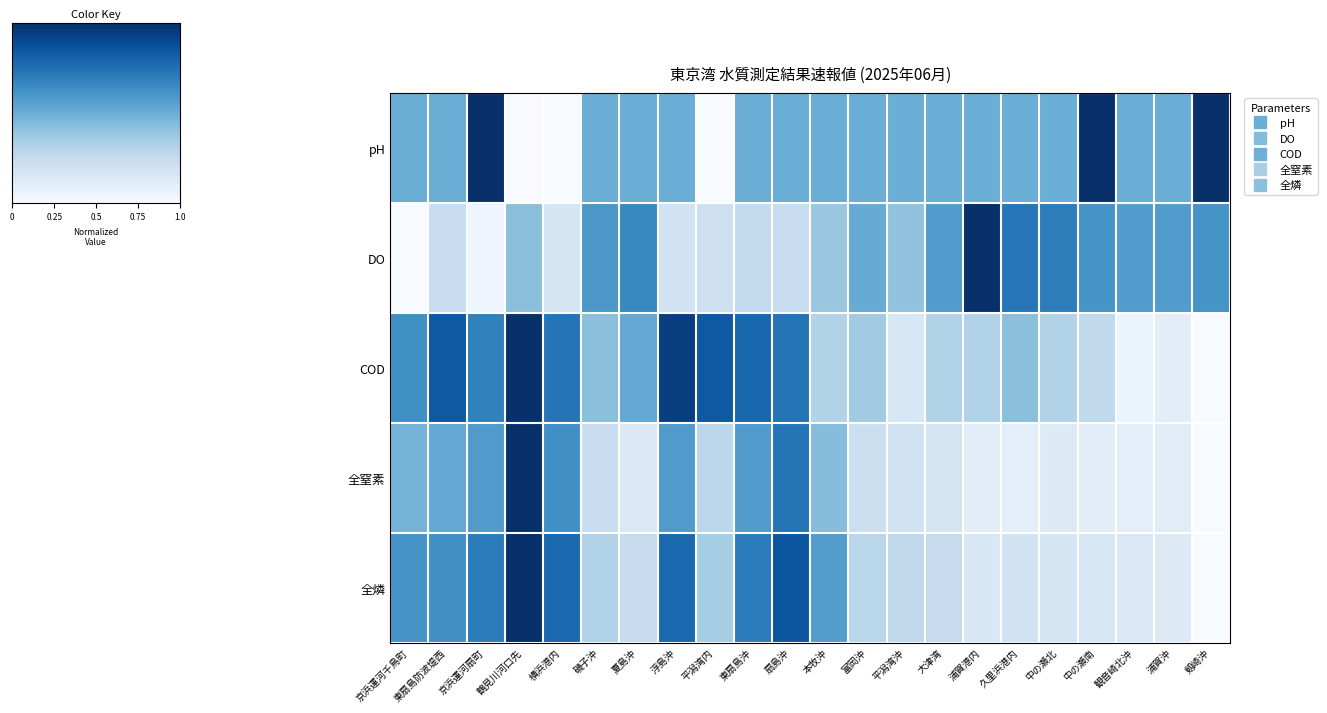

Reading left to right, transcribe all the data shown in this chart.

pH: 京浜運河千鳥町=0.5	東扇島防波堤西=0.5	京浜運河扇町=1.0	鶴見川河口先=0.0	横浜港内=0.0	磯子沖=0.5	夏島沖=0.5	浮島沖=0.5	平潟湾内=0.0	東扇島沖=0.5	扇島沖=0.5	本牧沖=0.5	富岡沖=0.5	平潟湾沖=0.5	大津湾=0.5	浦賀港内=0.5	久里浜港内=0.5	中の瀬北=0.5	中の瀬南=1.0	観音崎北沖=0.5	浦賀沖=0.5	剱崎沖=1.0
DO: 京浜運河千鳥町=0.0	東扇島防波堤西=0.2	京浜運河扇町=0.0	鶴見川河口先=0.4	横浜港内=0.2	磯子沖=0.6	夏島沖=0.7	浮島沖=0.2	平潟湾内=0.2	東扇島沖=0.3	扇島沖=0.2	本牧沖=0.4	富岡沖=0.5	平潟湾沖=0.4	大津湾=0.6	浦賀港内=1.0	久里浜港内=0.7	中の瀬北=0.7	中の瀬南=0.6	観音崎北沖=0.6	浦賀沖=0.6	剱崎沖=0.6
COD: 京浜運河千鳥町=0.6	東扇島防波堤西=0.8	京浜運河扇町=0.7	鶴見川河口先=1.0	横浜港内=0.7	磯子沖=0.4	夏島沖=0.5	浮島沖=0.9	平潟湾内=0.8	東扇島沖=0.8	扇島沖=0.7	本牧沖=0.3	富岡沖=0.4	平潟湾沖=0.2	大津湾=0.3	浦賀港内=0.3	久里浜港内=0.4	中の瀬北=0.3	中の瀬南=0.3	観音崎北沖=0.1	浦賀沖=0.1	剱崎沖=0.0
全窒素: 京浜運河千鳥町=0.5	東扇島防波堤西=0.5	京浜運河扇町=0.6	鶴見川河口先=1.0	横浜港内=0.6	磯子沖=0.2	夏島沖=0.1	浮島沖=0.6	平潟湾内=0.3	東扇島沖=0.6	扇島沖=0.7	本牧沖=0.4	富岡沖=0.2	平潟湾沖=0.2	大津湾=0.2	浦賀港内=0.1	久里浜港内=0.1	中の瀬北=0.1	中の瀬南=0.1	観音崎北沖=0.1	浦賀沖=0.1	剱崎沖=0.0
全燐: 京浜運河千鳥町=0.6	東扇島防波堤西=0.6	京浜運河扇町=0.7	鶴見川河口先=1.0	横浜港内=0.8	磯子沖=0.3	夏島沖=0.2	浮島沖=0.8	平潟湾内=0.4	東扇島沖=0.7	扇島沖=0.9	本牧沖=0.6	富岡沖=0.3	平潟湾沖=0.3	大津湾=0.2	浦賀港内=0.2	久里浜港内=0.2	中の瀬北=0.2	中の瀬南=0.2	観音崎北沖=0.1	浦賀沖=0.1	剱崎沖=0.0